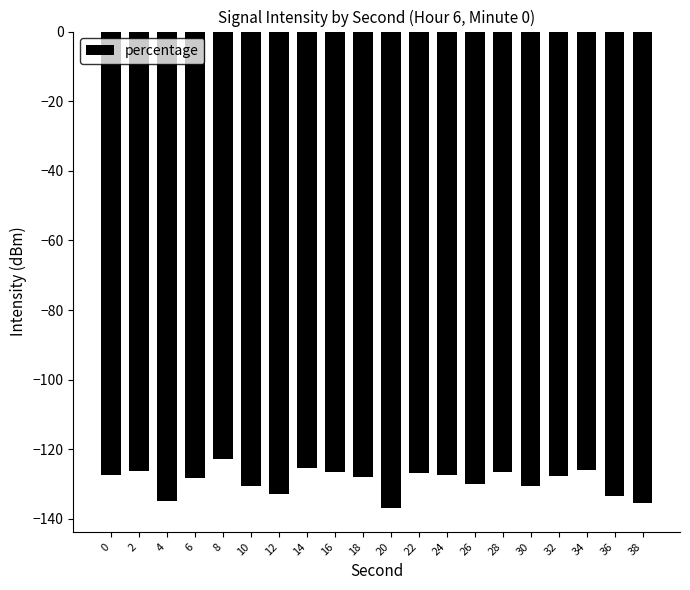

Are the bars grouped side by side (vs. stacked)?

No